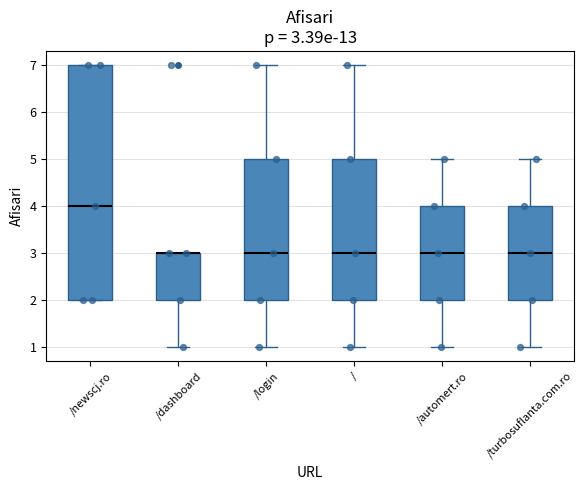

Comparing the boxes themselves (not the whiskers), which one is the tallest?

/newscj.ro